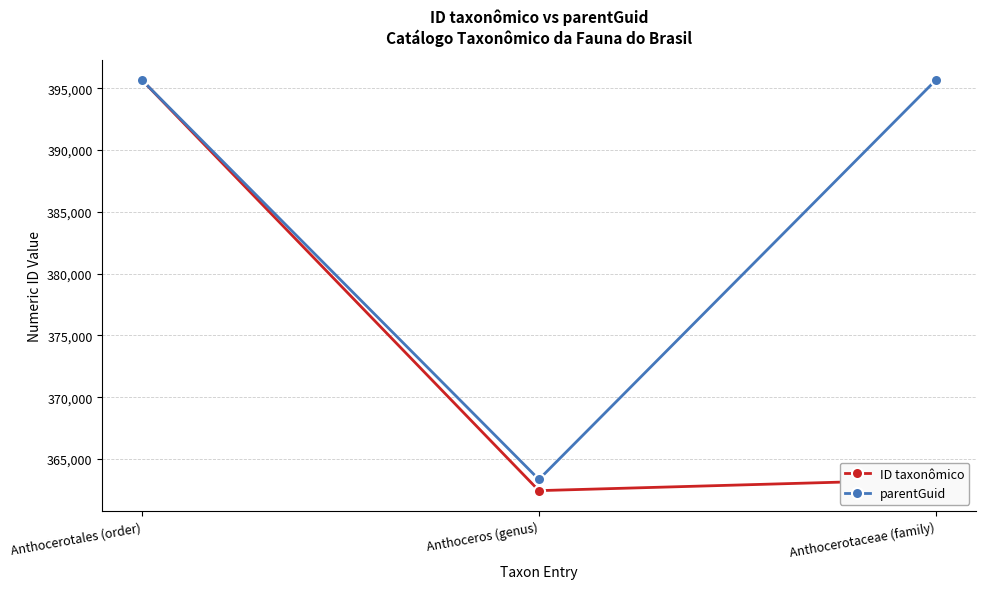

Is this an area chart (filled region under the line)?

No